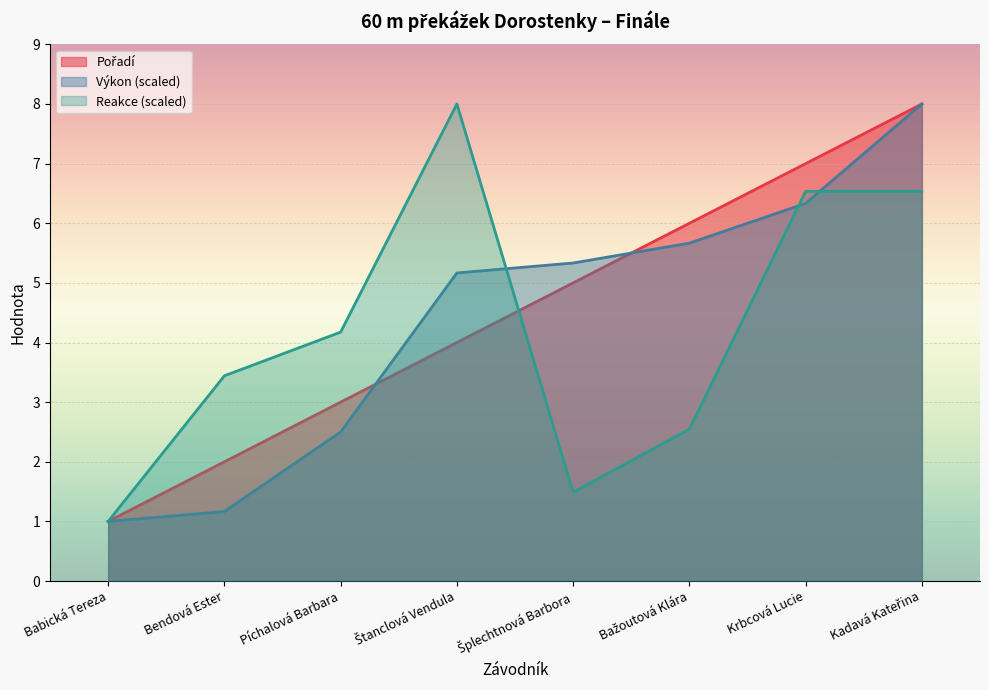

What is the label of the 4th point from the left?

Štanclová Vendula